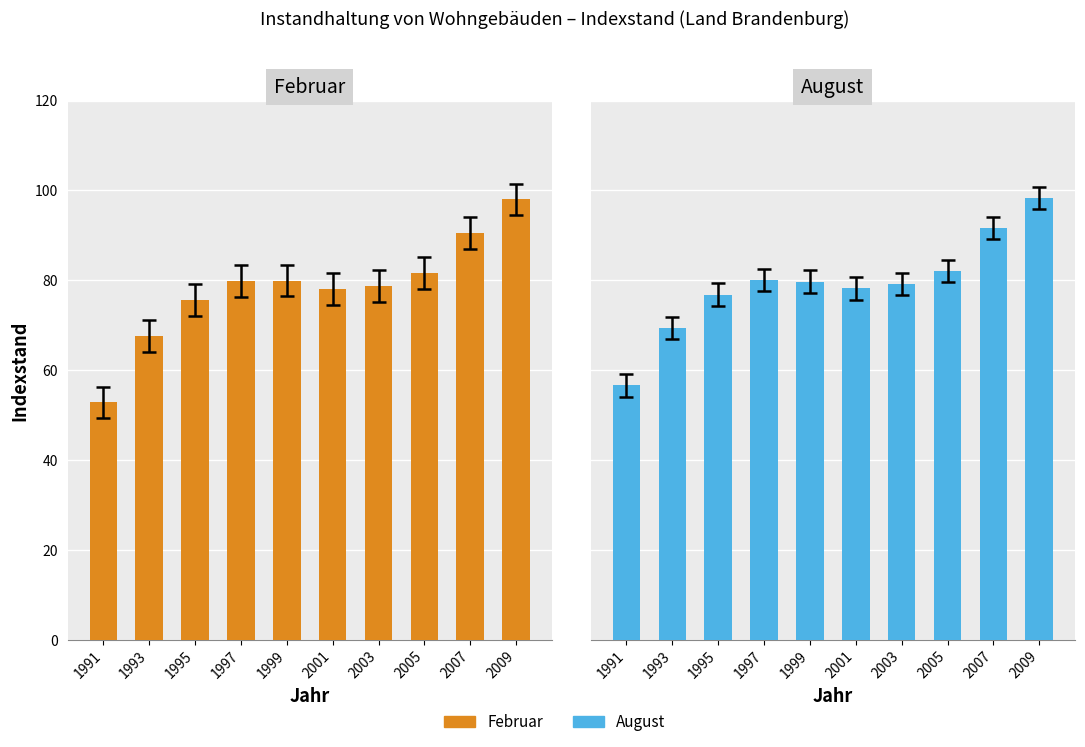

Between 1997 and 2005, which series saw the biggest shift?

August